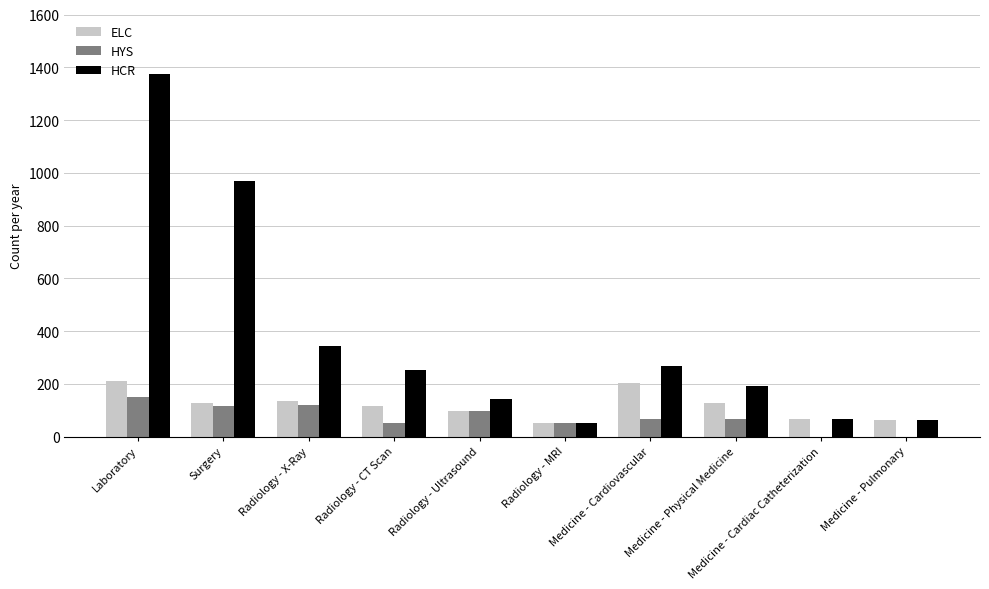

True or false: ELC has a value of 116 at Radiology - CT Scan.

True